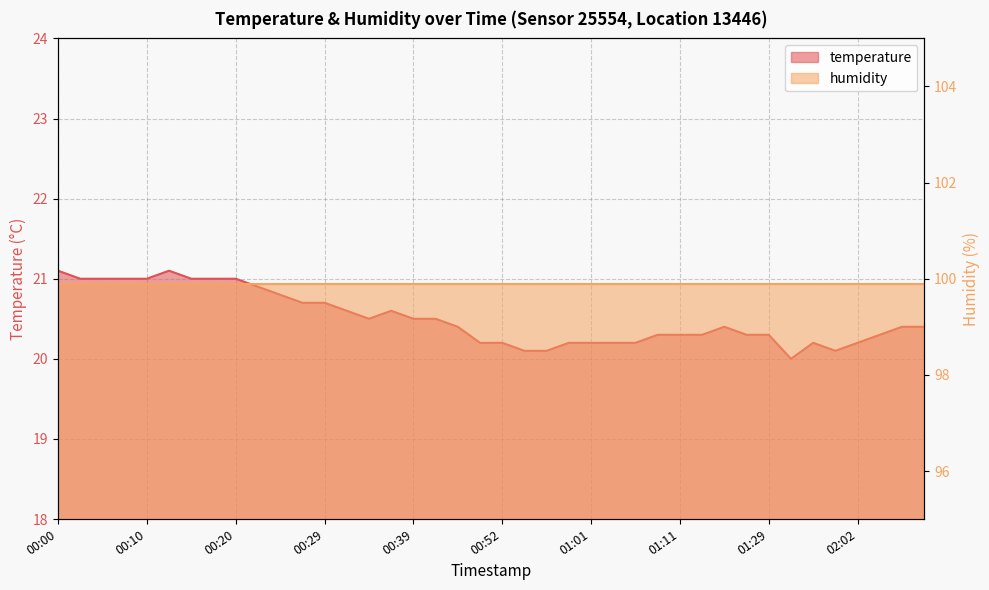

Rank the categories by value from lowest to highest.

01:39, 00:54, 00:57, 01:54, 00:49, 00:52, 00:59, 01:01, 01:04, 01:06, 01:44, 02:02, 01:09, 01:11, 01:14, 01:19, 01:29, 02:04, 00:47, 01:16, 02:07, 02:09, 00:34, 00:39, 00:41, 00:32, 00:37, 00:27, 00:29, 00:24, 00:22, 00:03, 00:05, 00:07, 00:10, 00:15, 00:17, 00:20, 00:00, 00:12